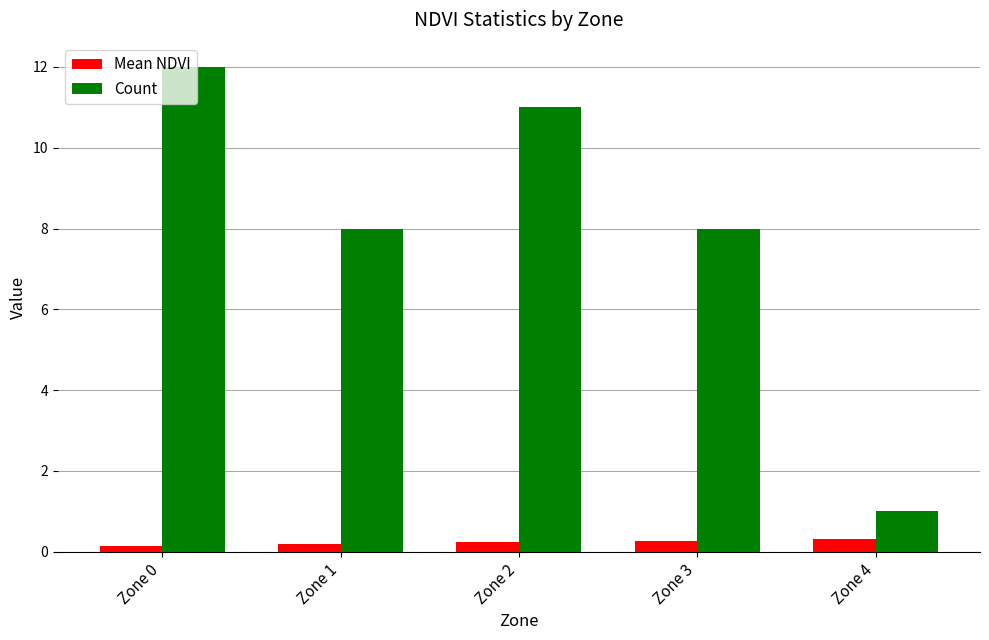

The Count series shows 3.8 at Zone 3. True or false?

False